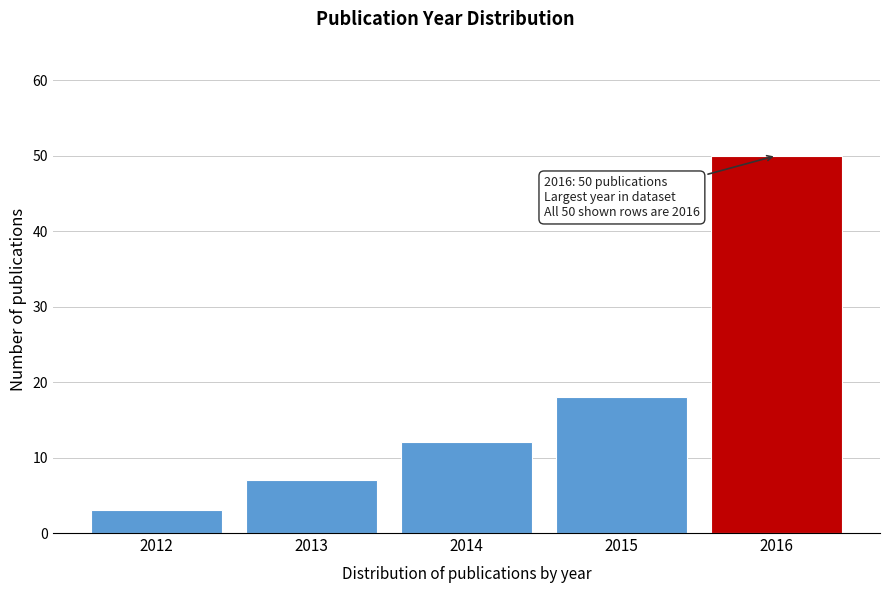

Reading left to right, what are all the values shown in this chart?

3	7	12	18	50